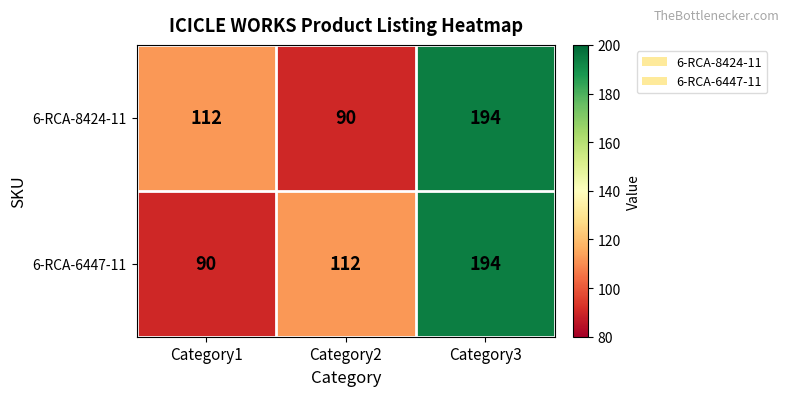

Reading left to right, transcribe all the data shown in this chart.

6-RCA-8424-11: 112	90	194
6-RCA-6447-11: 90	112	194